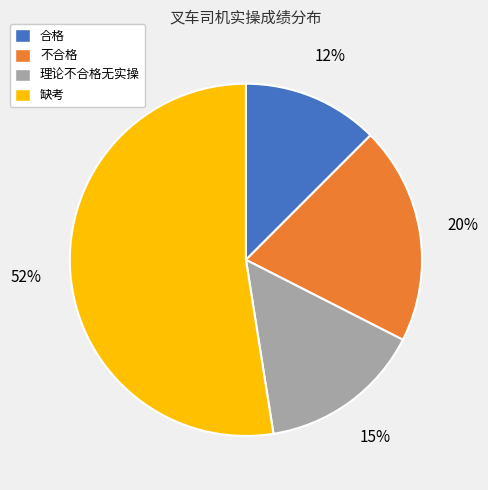

To the nearest percent, what percentage of the pie is 理论不合格无实操?

15%